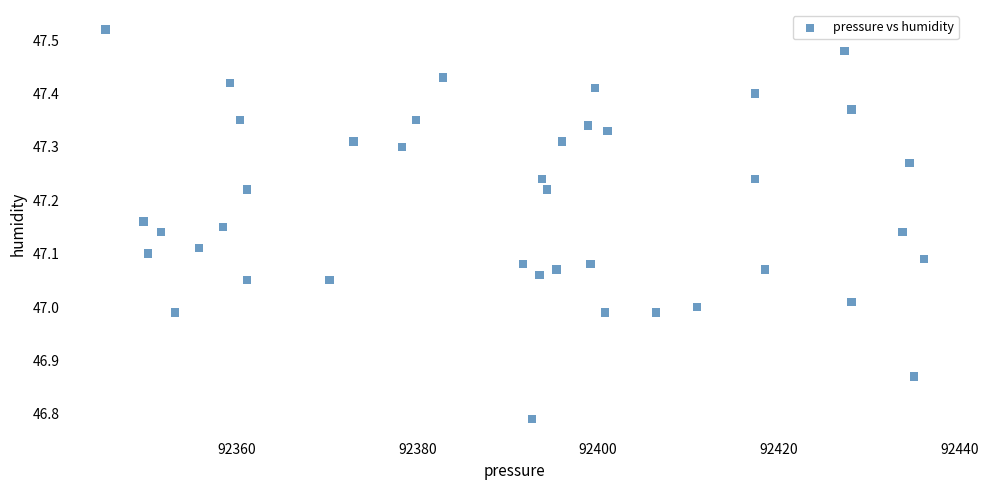

What is the range of X values (max minus min)?

90.5